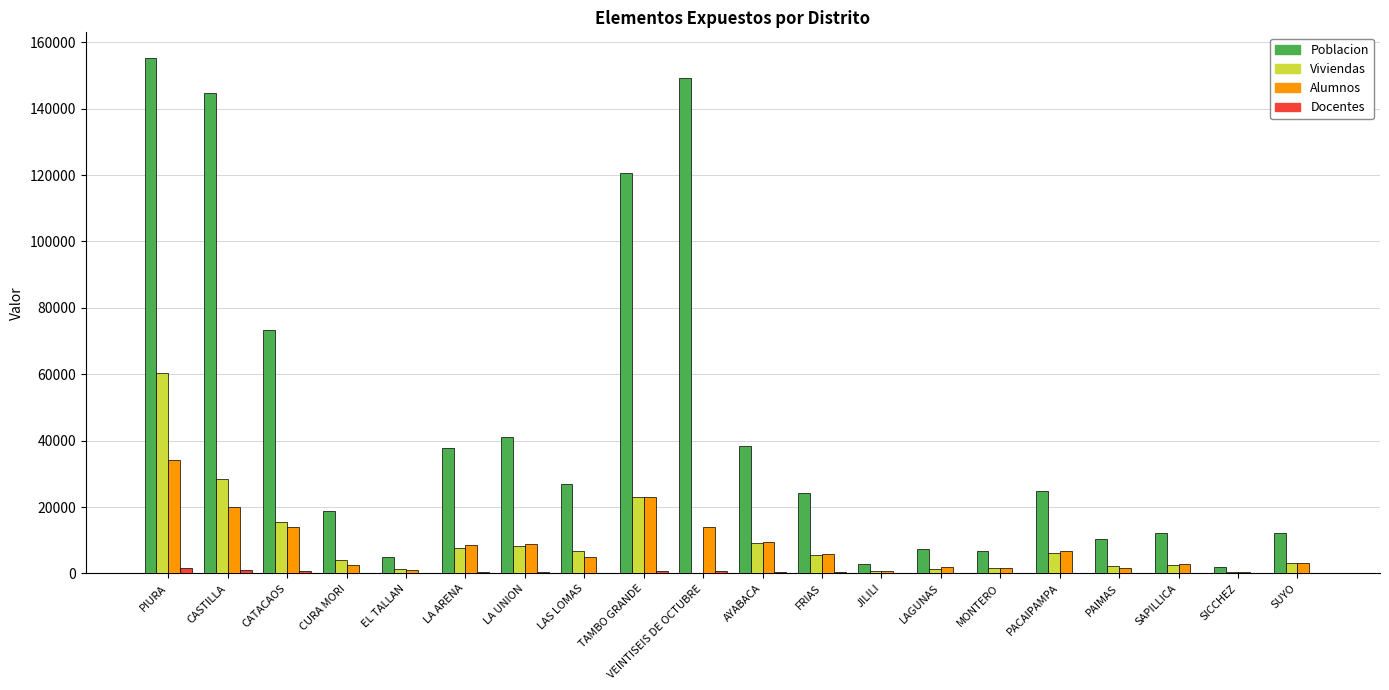

What is the maximum value shown in the chart?

155241